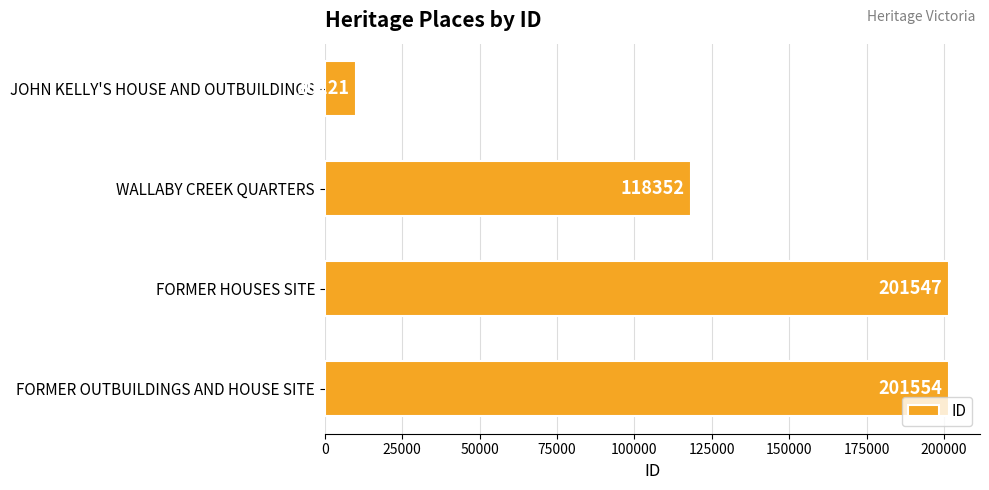

Count the number of data series in this chart.

1